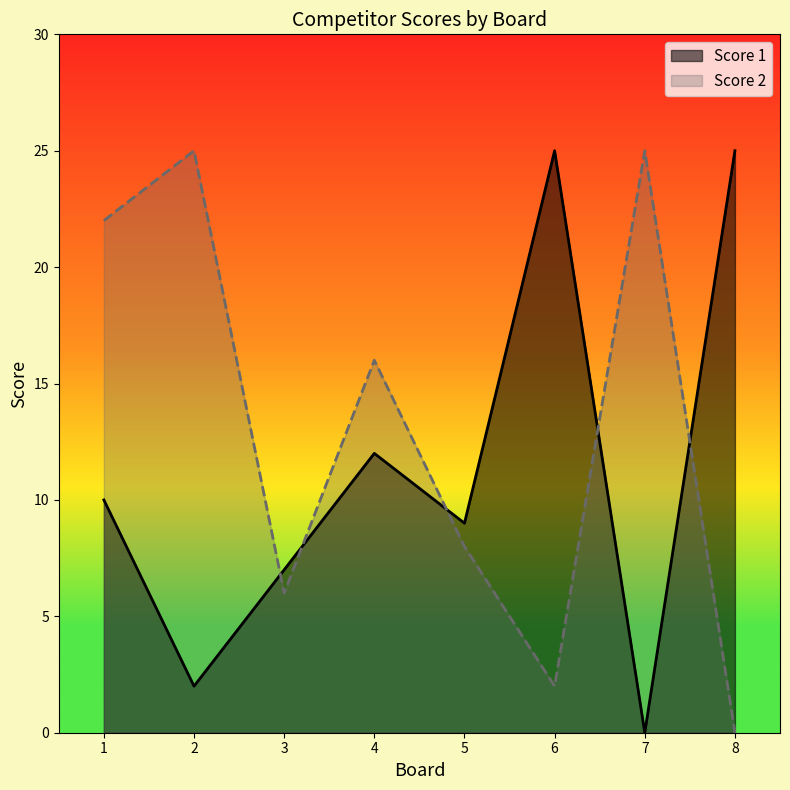

Which has a higher value, 8 or 2?

8